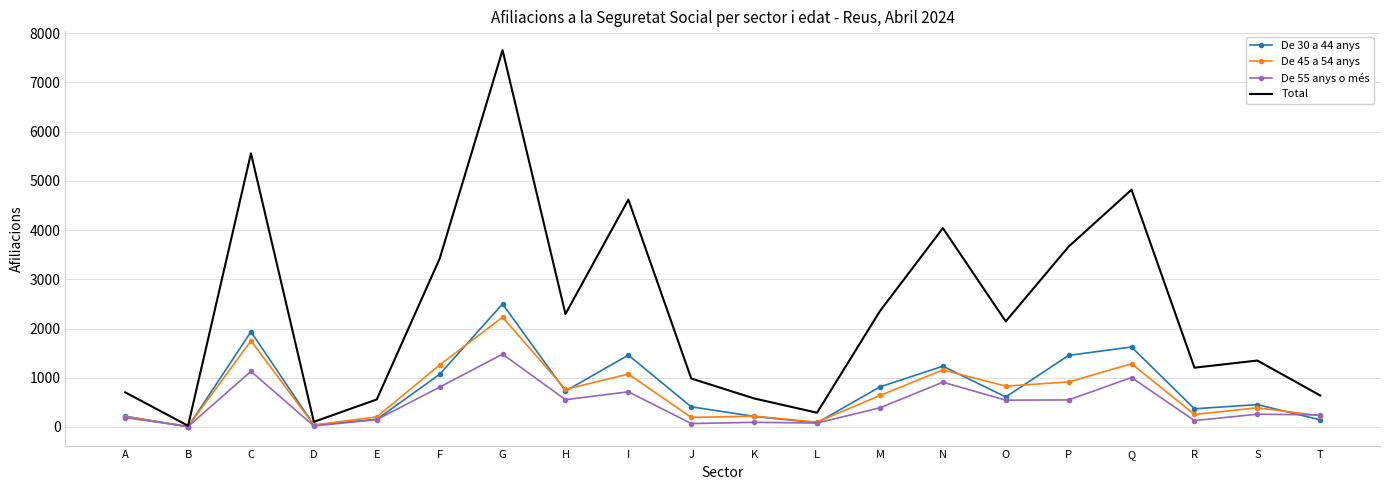

At which label does De 30 a 44 anys first exceed 610?

C